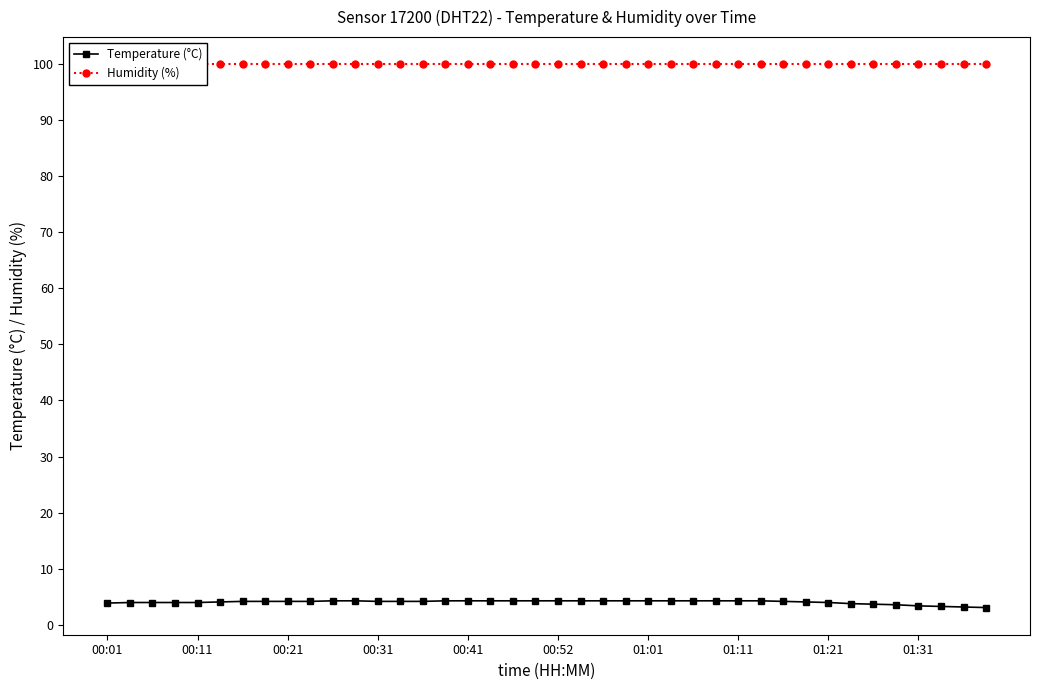

List the series in order of their peak value, lowest first.

Temperature (°C), Humidity (%)